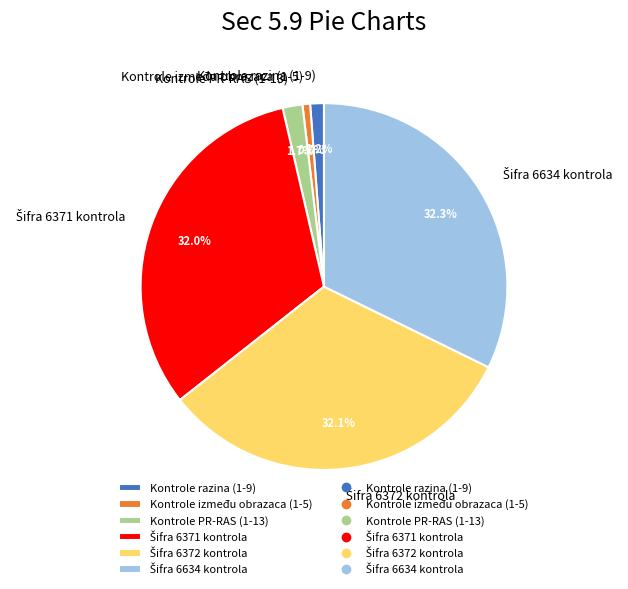

Is there a majority slice in this chart?

No